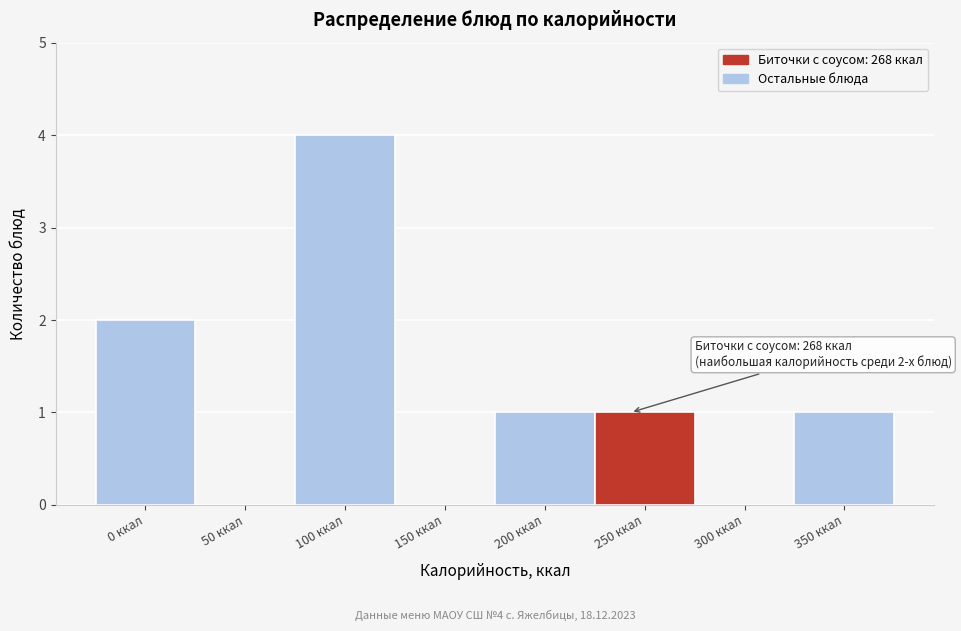

Reading left to right, what are all the values shown in this chart?

0 ккал=2	50 ккал=0	100 ккал=4	150 ккал=0	200 ккал=1	250 ккал=1	300 ккал=0	350 ккал=1